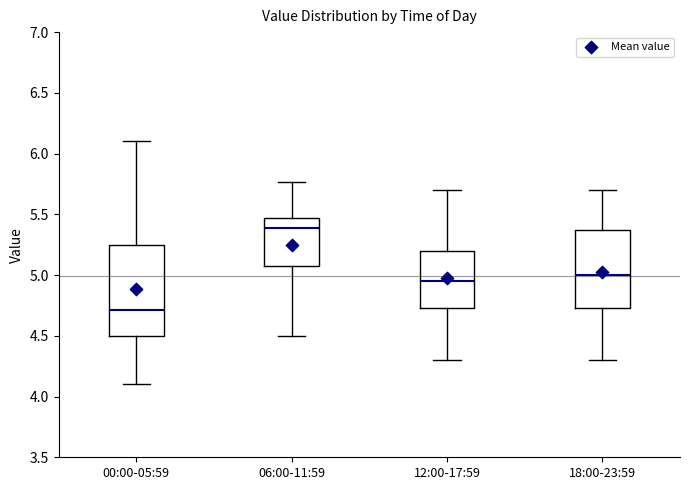

Which box is the tallest, from its lower edge to its upper edge?

00:00-05:59